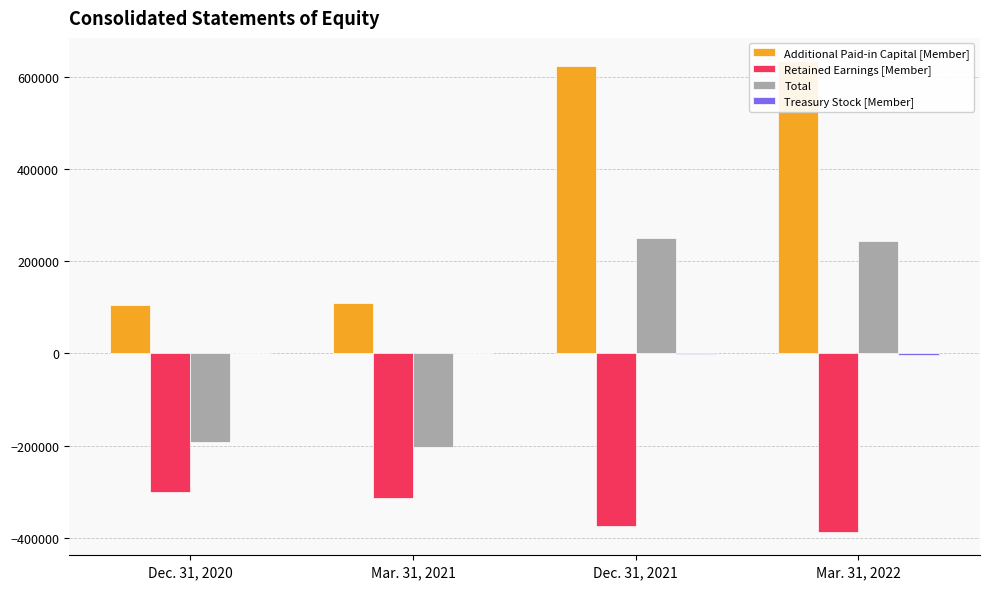

Which series has the largest total across all categories?

Additional Paid-in Capital [Member]